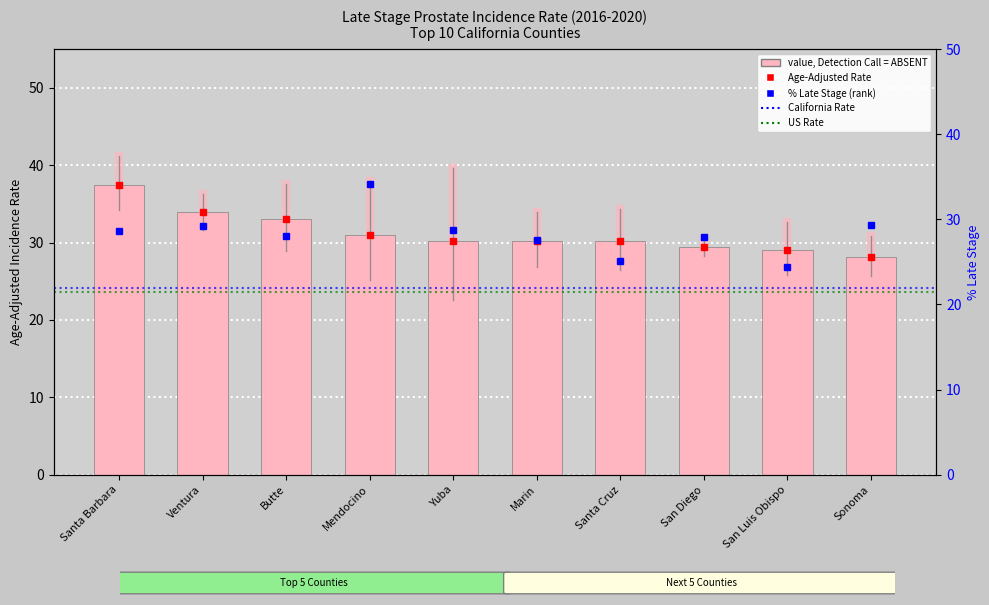

Which series has the largest total across all categories?

Age-Adjusted Rate